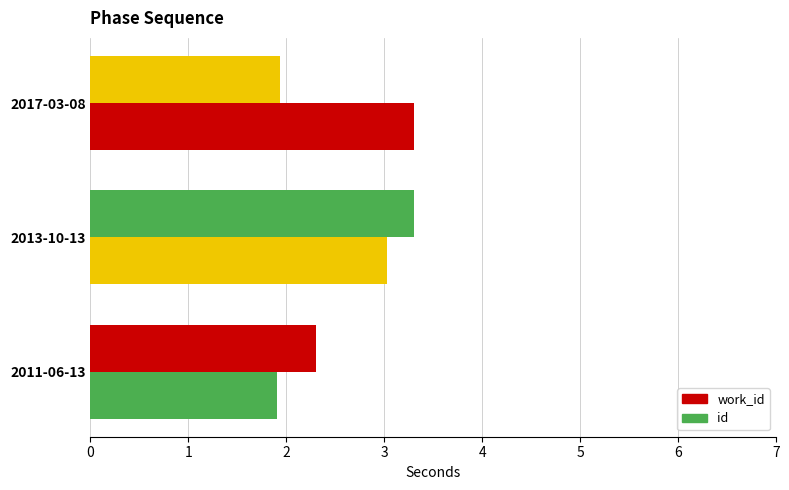

What is the difference between the maximum and minimum values in the work_id series?

1.4